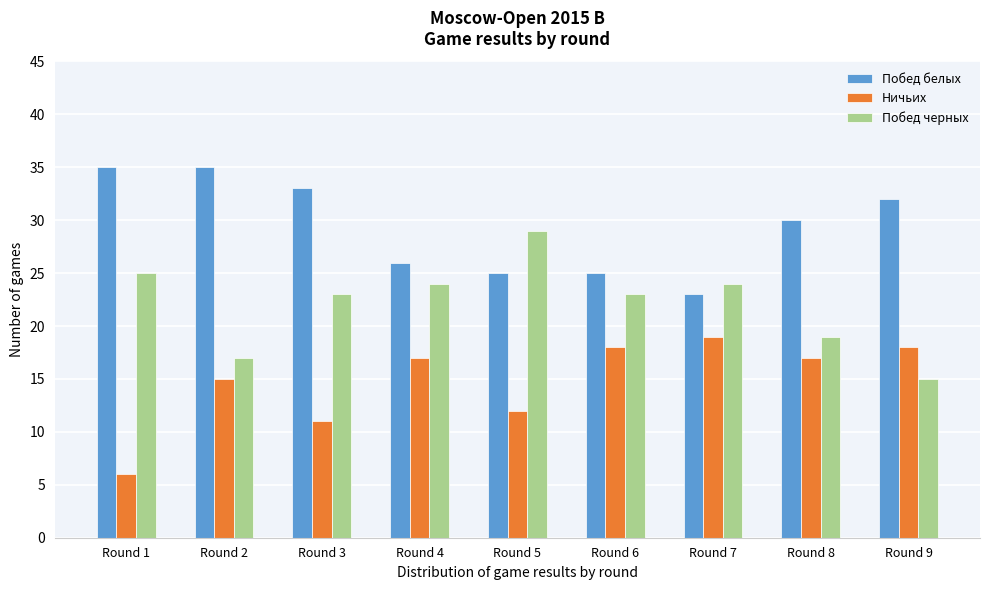

Reading left to right, list all the values displayed in this chart.

Побед белых: 35	35	33	26	25	25	23	30	32
Ничьих: 6	15	11	17	12	18	19	17	18
Побед черных: 25	17	23	24	29	23	24	19	15